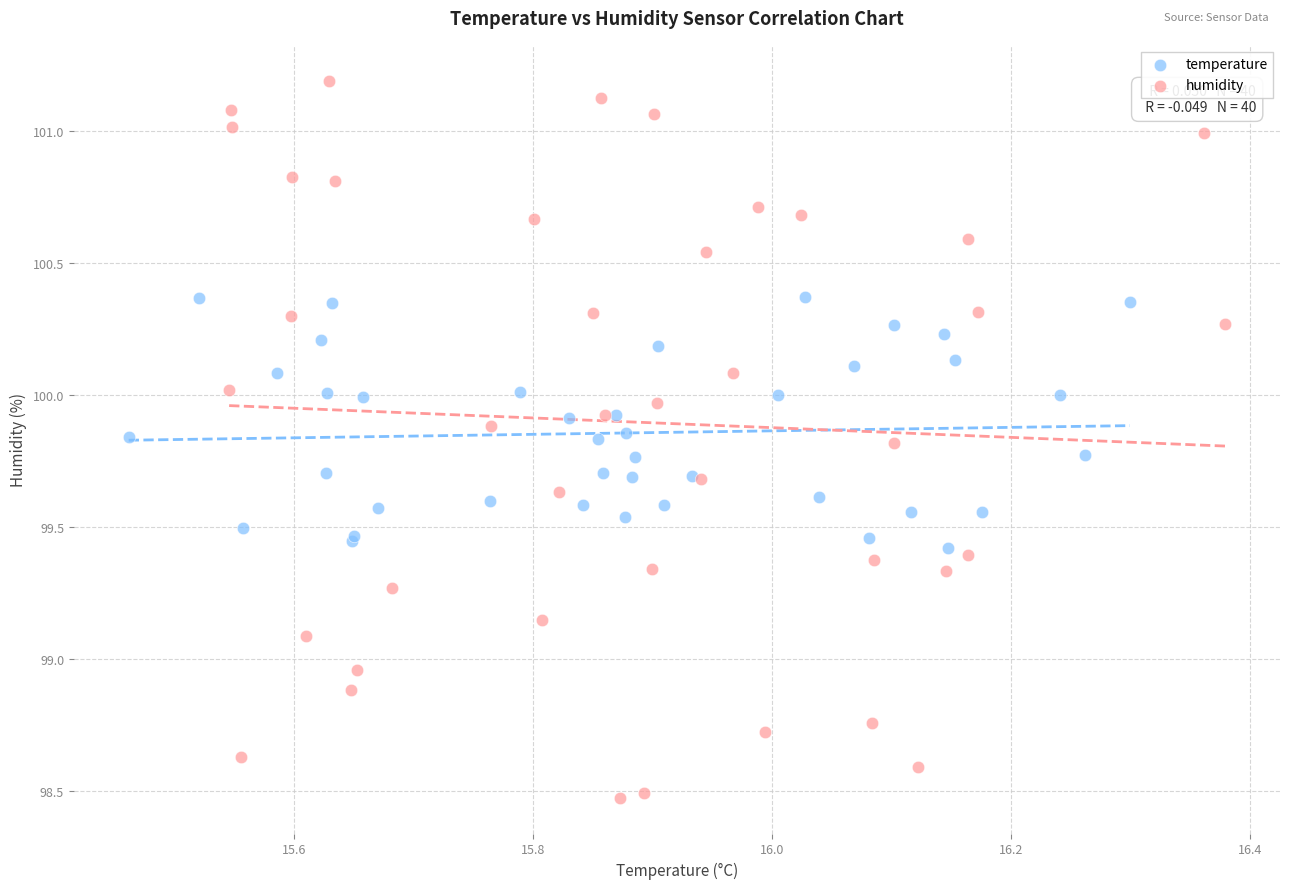

Which series has the widest spread of Y values?

humidity